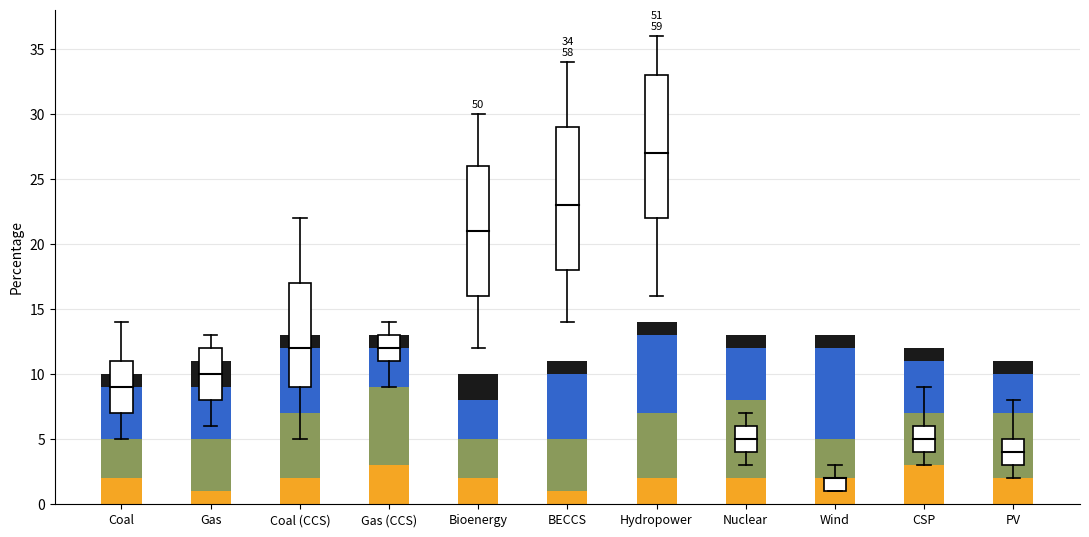

What is the sum of the Electricity values at Wind and Coal?

4